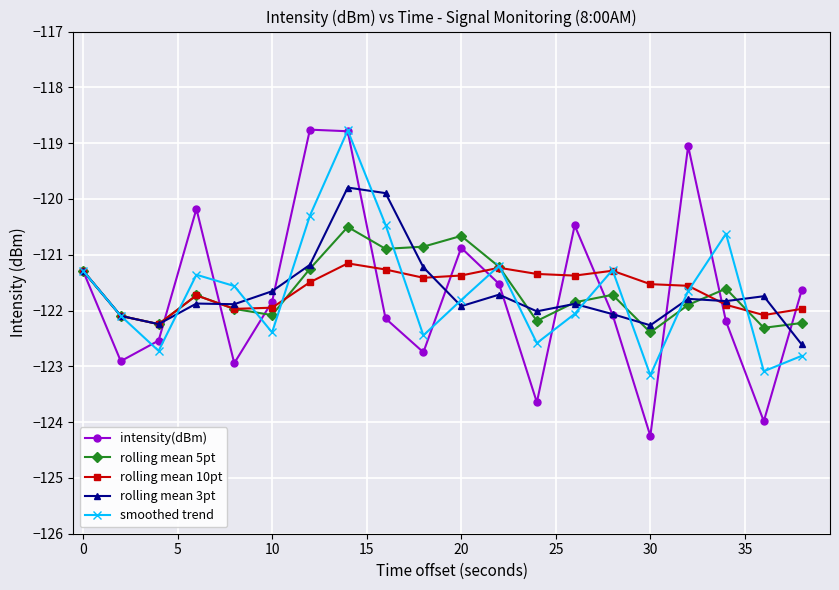

What is the minimum value shown in the chart?

-124.2